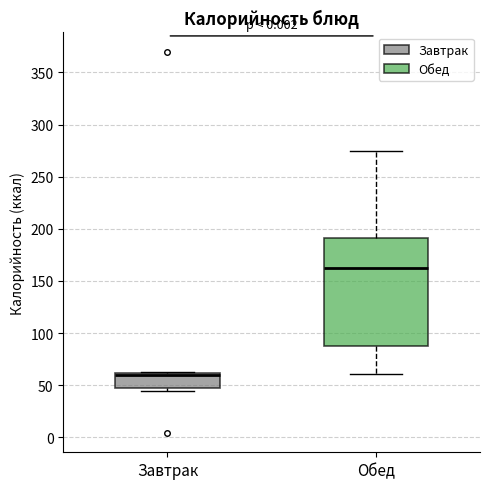

Comparing the boxes themselves (not the whiskers), which one is the tallest?

Обед